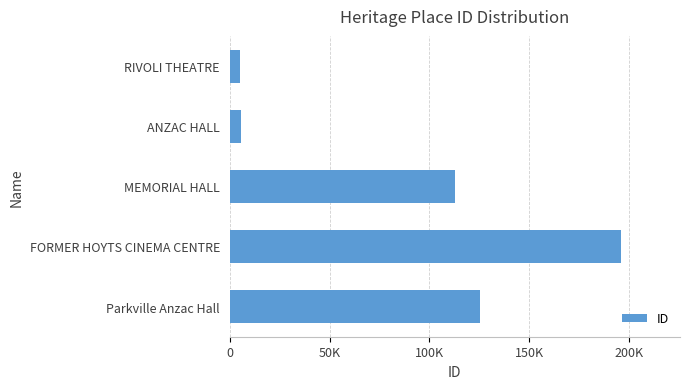

What is the sum of all values?

445036